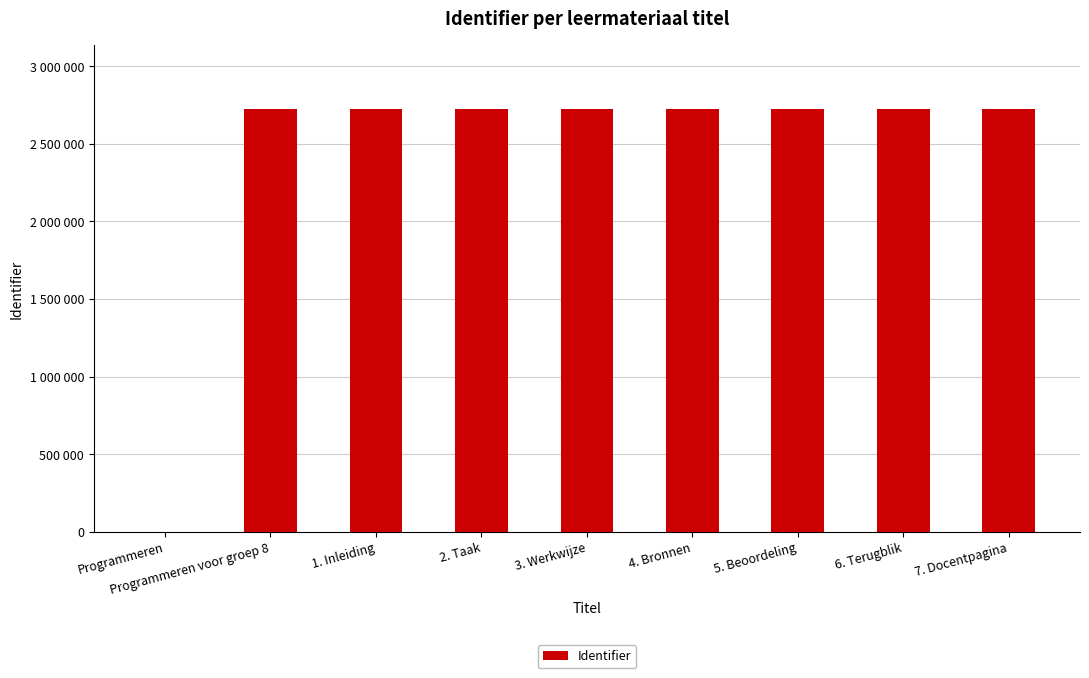

What is the difference between the second highest and second lowest values?

14